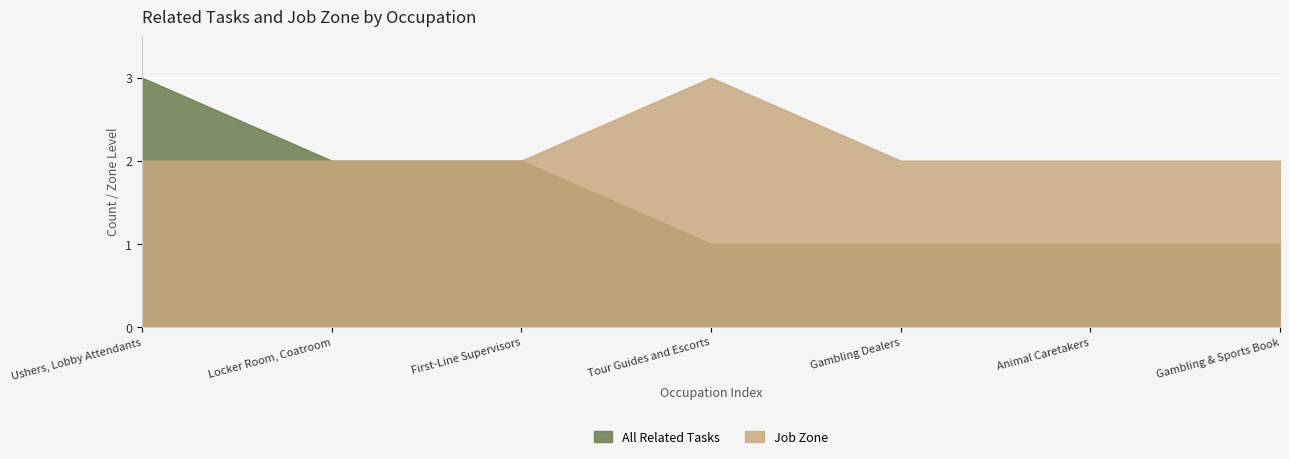

What is the maximum value for Job Zone?

3